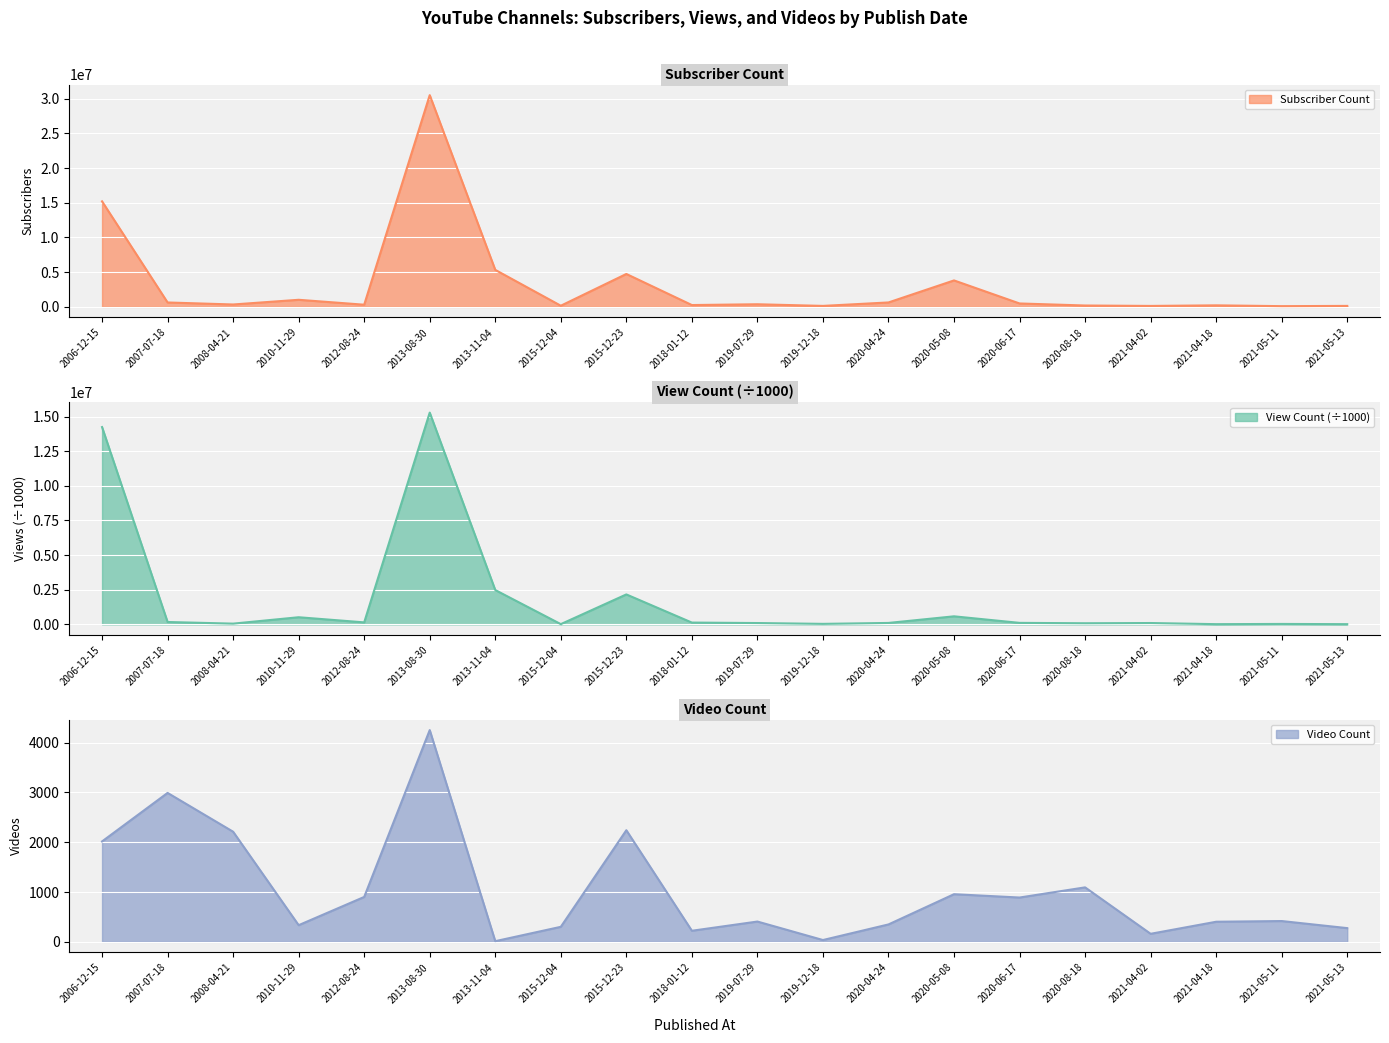

At which category is the sum across all series the highest?

2013-08-30